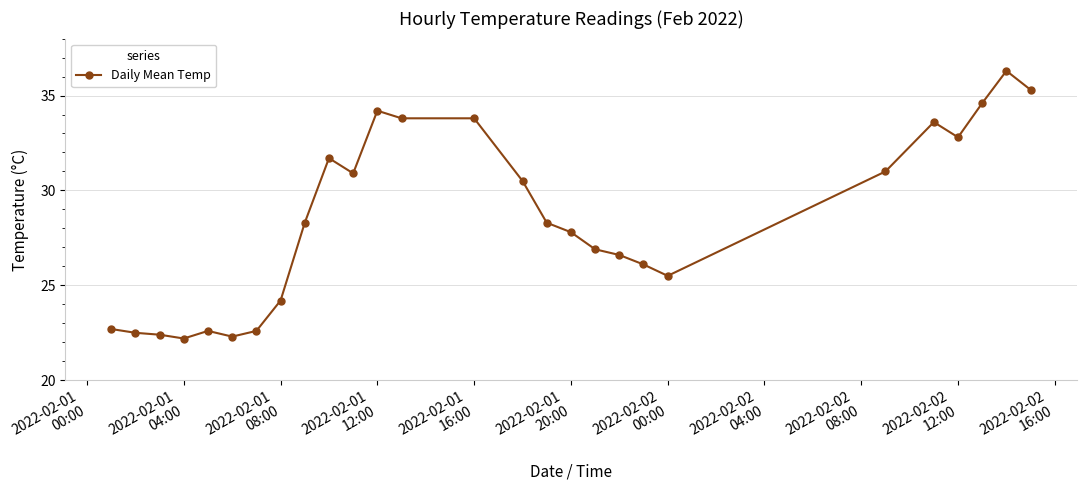

How many lines are shown in the chart?

1